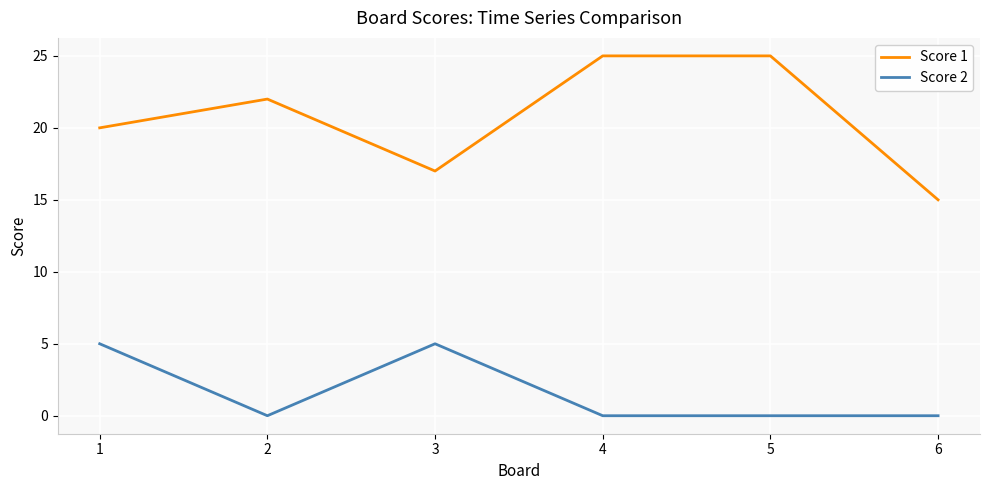

What is the highest value of the Score 2 series?

5